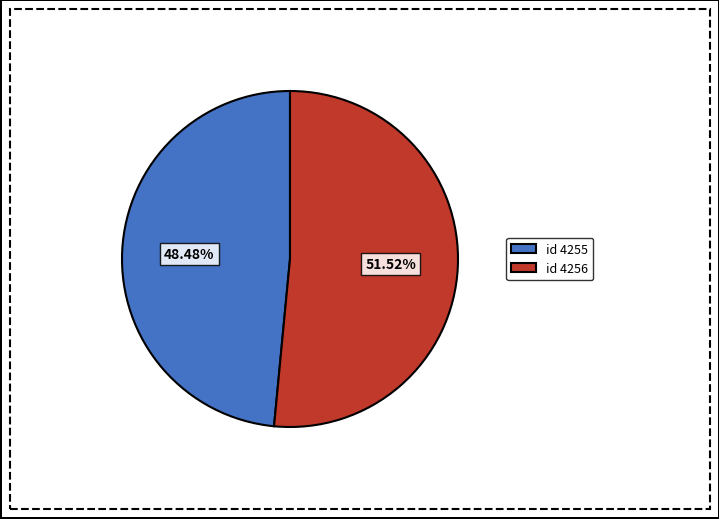

How many slices are in this pie chart?

2